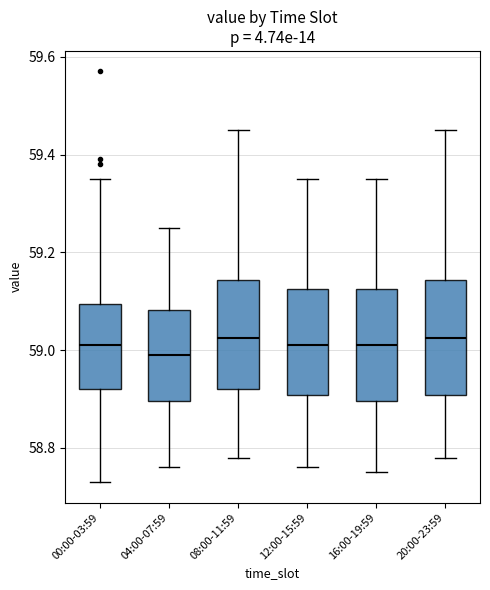

Reading left to right, read every box against the y-axis: the position of its median line, the range the box covers, and the ends of its whiskers. The values are not printed on the chart, so give them approximately, as read against the axis.

00:00-03:59: median 59.02, box 58.92 to 59.10, whiskers 58.74 to 59.36
04:00-07:59: median 59.00, box 58.90 to 59.08, whiskers 58.76 to 59.26
08:00-11:59: median 59.02, box 58.92 to 59.14, whiskers 58.78 to 59.46
12:00-15:59: median 59.02, box 58.90 to 59.12, whiskers 58.76 to 59.36
16:00-19:59: median 59.02, box 58.90 to 59.12, whiskers 58.76 to 59.36
20:00-23:59: median 59.02, box 58.90 to 59.14, whiskers 58.78 to 59.46